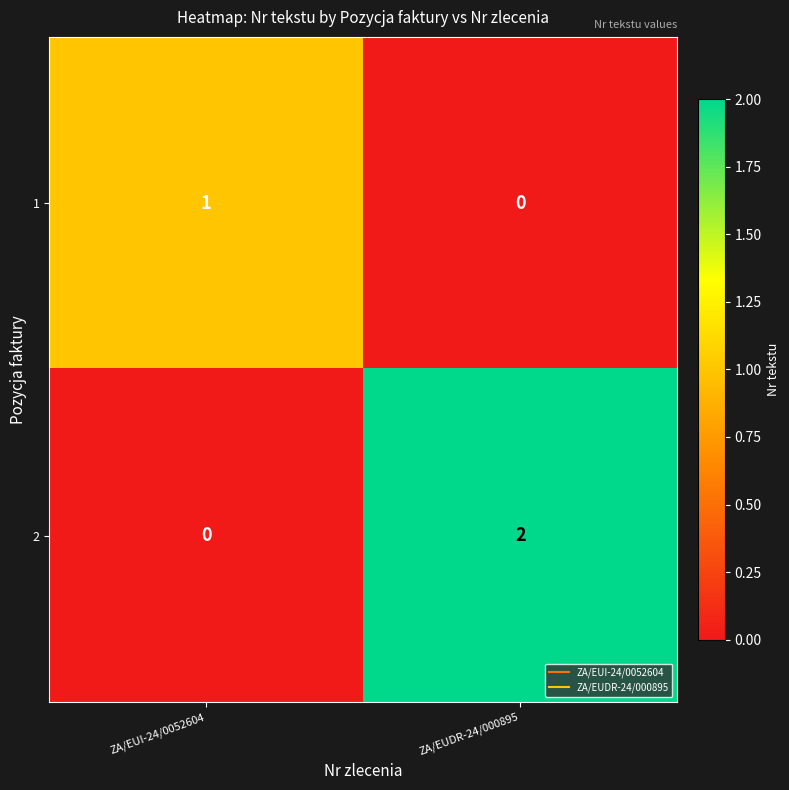

What is the spread (max minus min) of values at ZA/EUDR-24/000895?

2